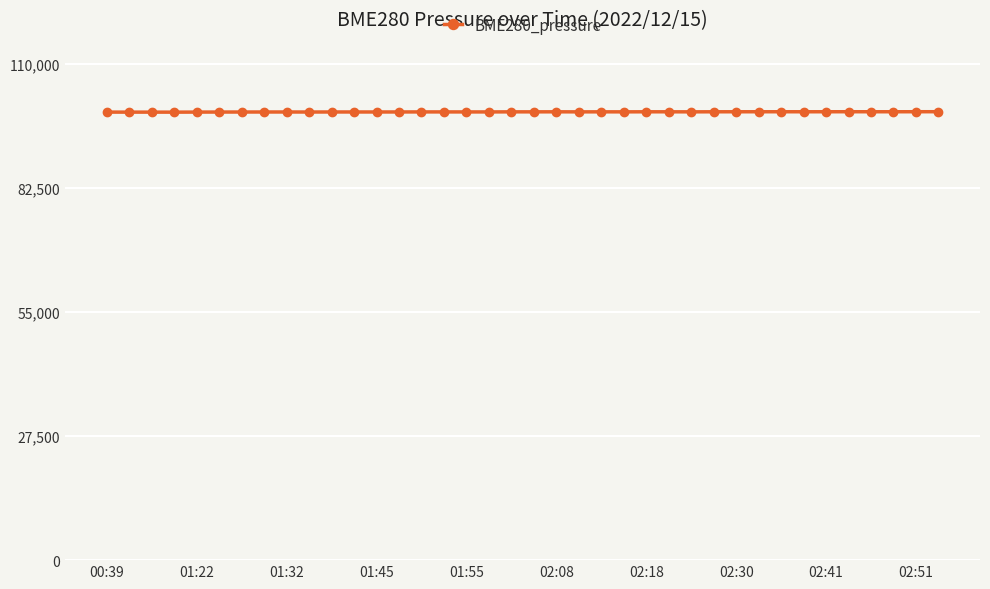

What is the value of the 9th point from the left?

99330.5